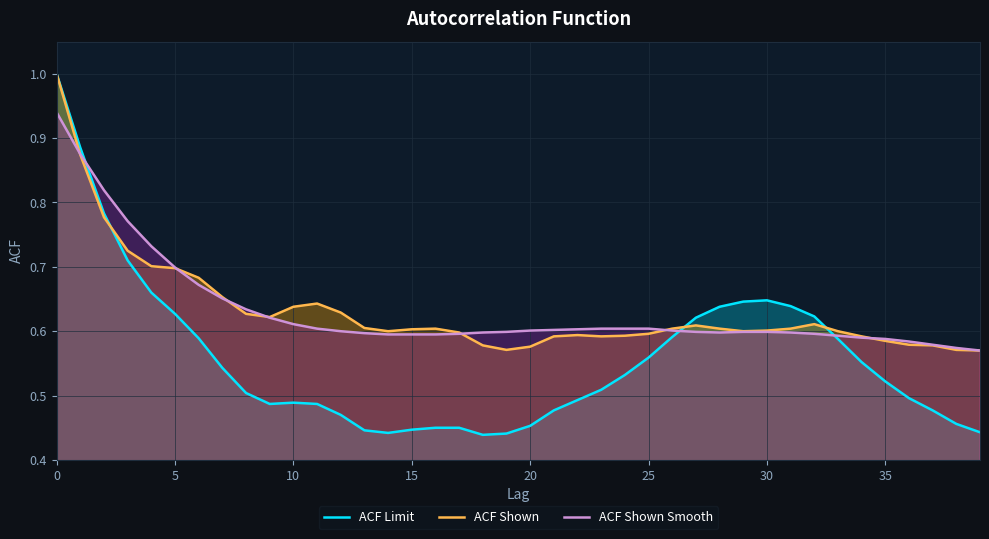

True or false: ACF Shown Smooth has a value of 0.2 at 22.

False